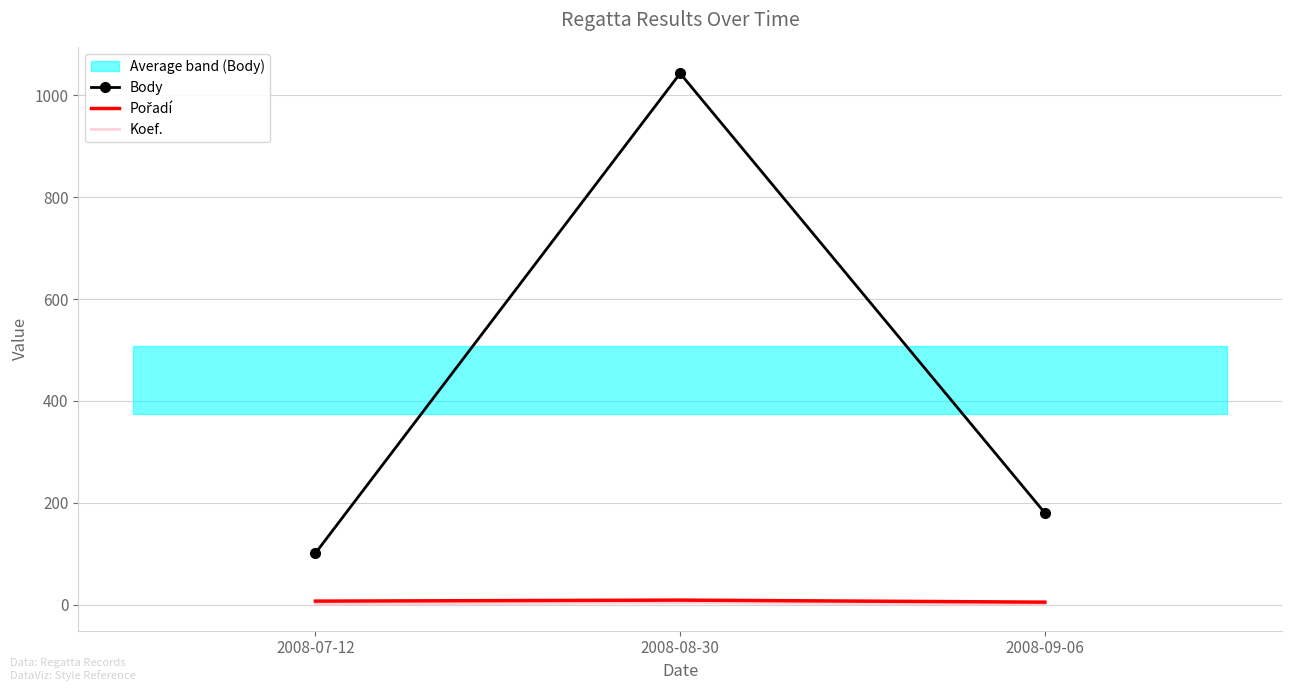

What is the difference between the maximum and minimum values in the Body series?

942